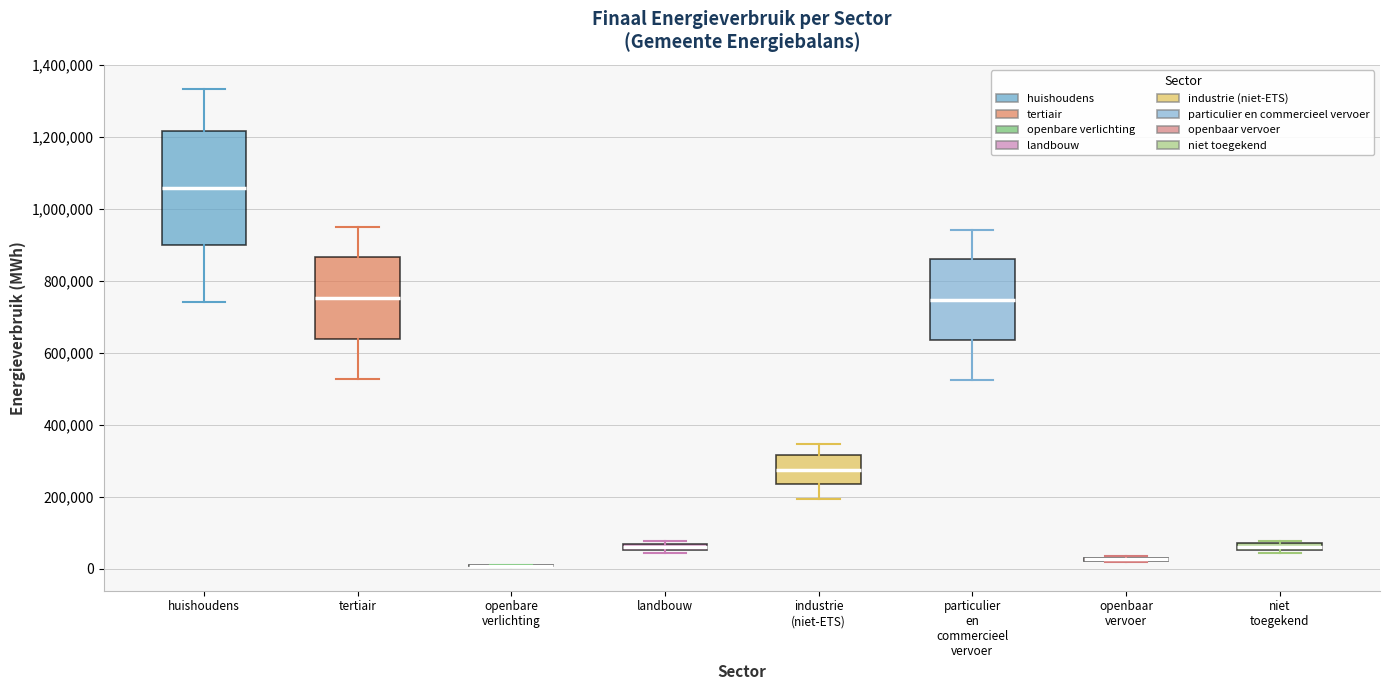

Which box is the tallest, from its lower edge to its upper edge?

huishoudens